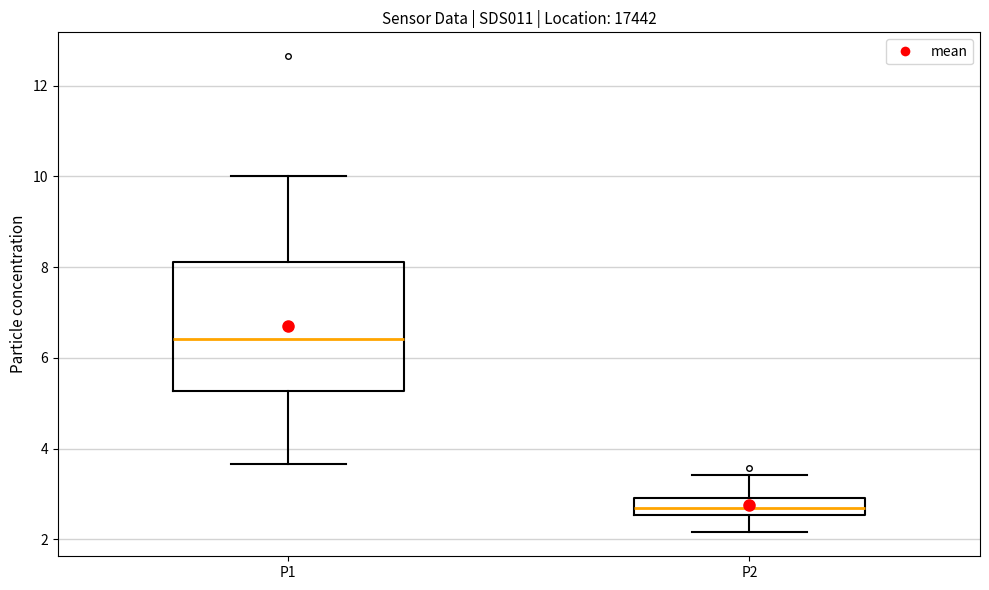

Reading left to right, read every box against the y-axis: the position of its median line, the range the box covers, and the ends of its whiskers. The values are not printed on the chart, so give them approximately, as read against the axis.

P1: median 6.4, box 5.2 to 8.2, whiskers 3.6 to 10.0
P2: median 2.8, box 2.6 to 3.0, whiskers 2.2 to 3.4